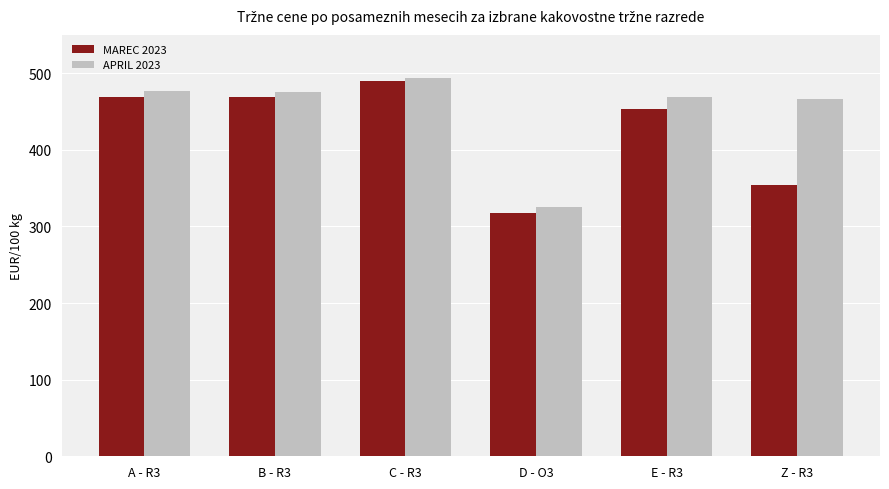

What is the difference between the second highest and second lowest values in the MAREC 2023 series?

114.7